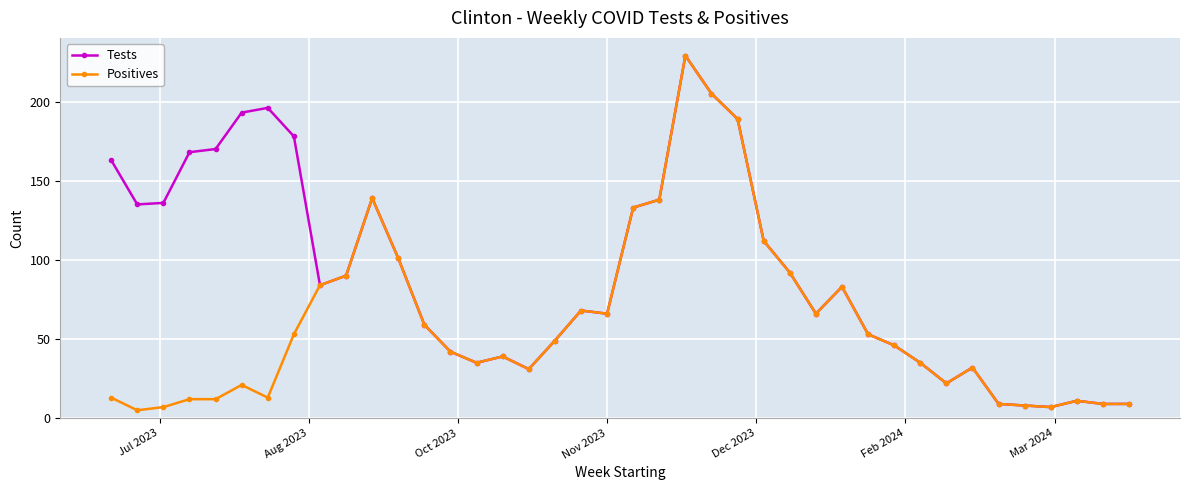

What is the difference between the maximum and minimum values in the Positives series?

224